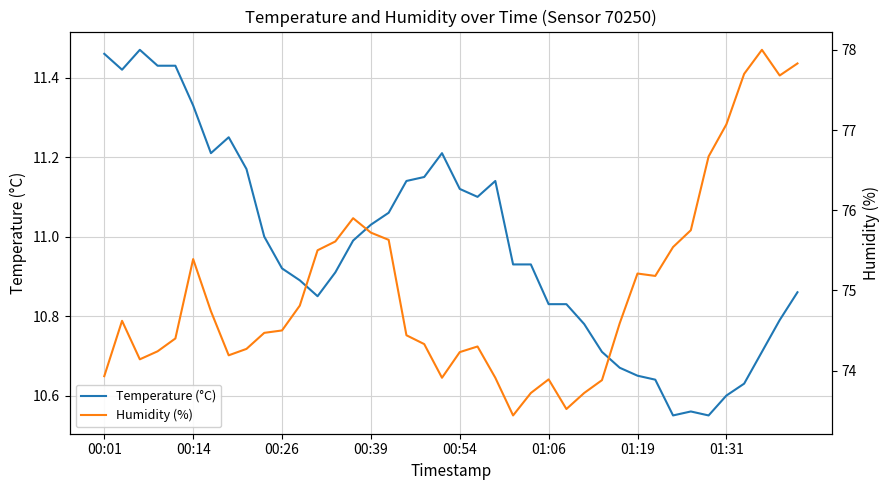

List the labels in order of Humidity (%) value, largest first.

37, 39, 36, 38, 35, 34, 14, 33, 15, 16, 13, 32, 12, 01:06, 30, 31, 11, 01:19, 00:14, 29, 10, 9, 17, 00:54, 18, 21, 8, 00:39, 20, 01:31, 00:26, 00:01, 19, 22, 25, 28, 24, 27, 26, 23